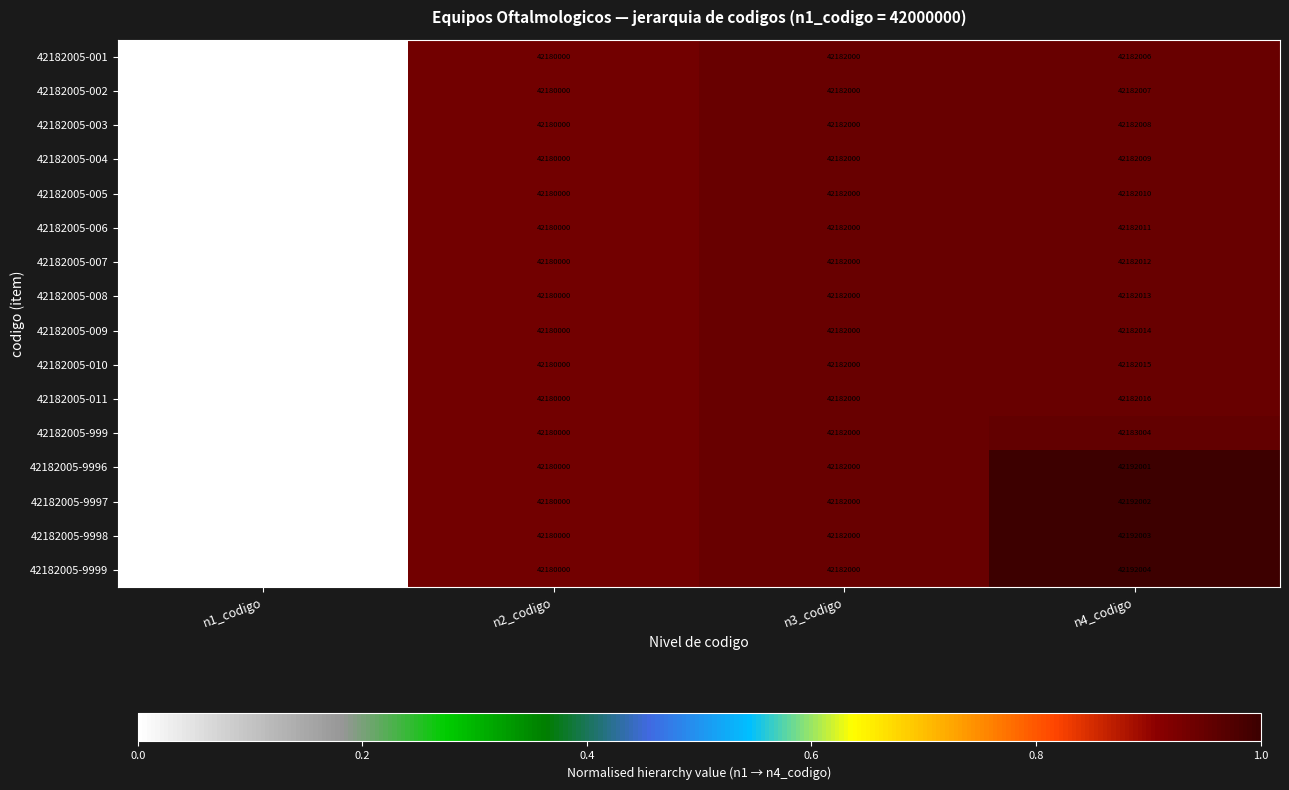

What is the difference between the maximum and minimum values in the 42182005-004 series?

182009